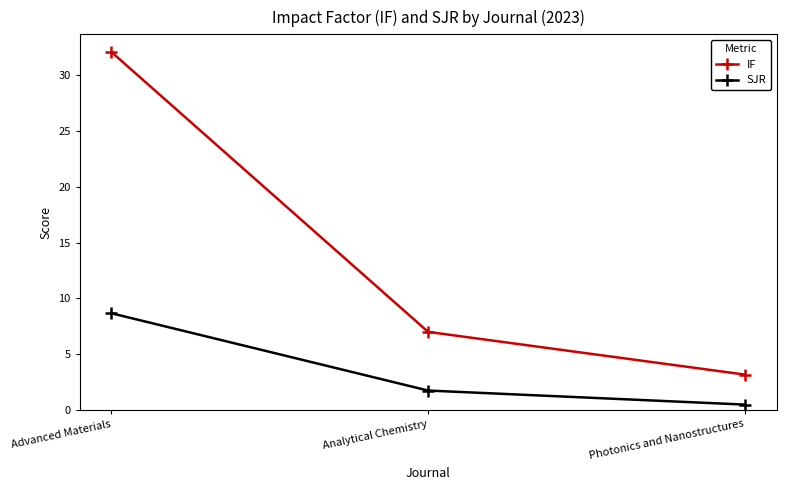

Where is IF nearest to the value 17?

Analytical Chemistry